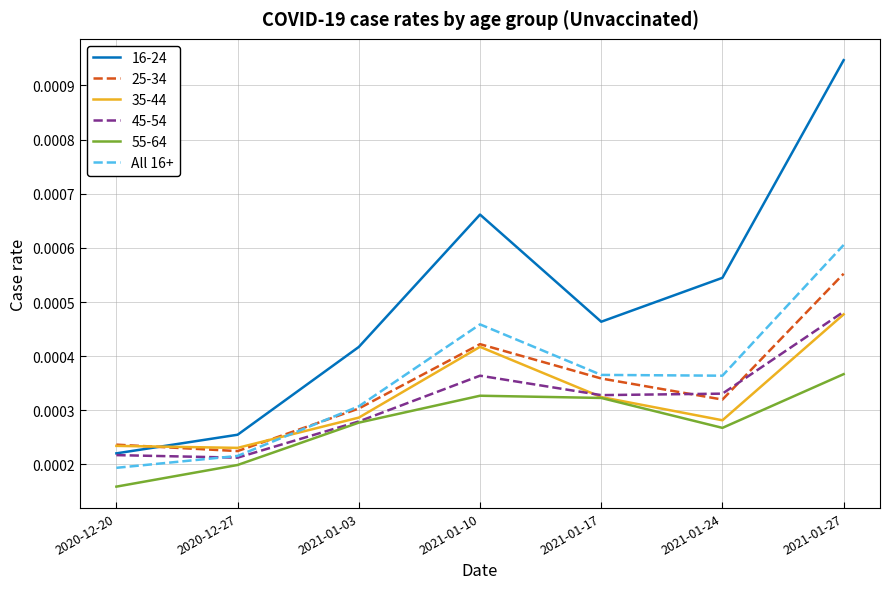

What position from the left is 2021-01-03?

3